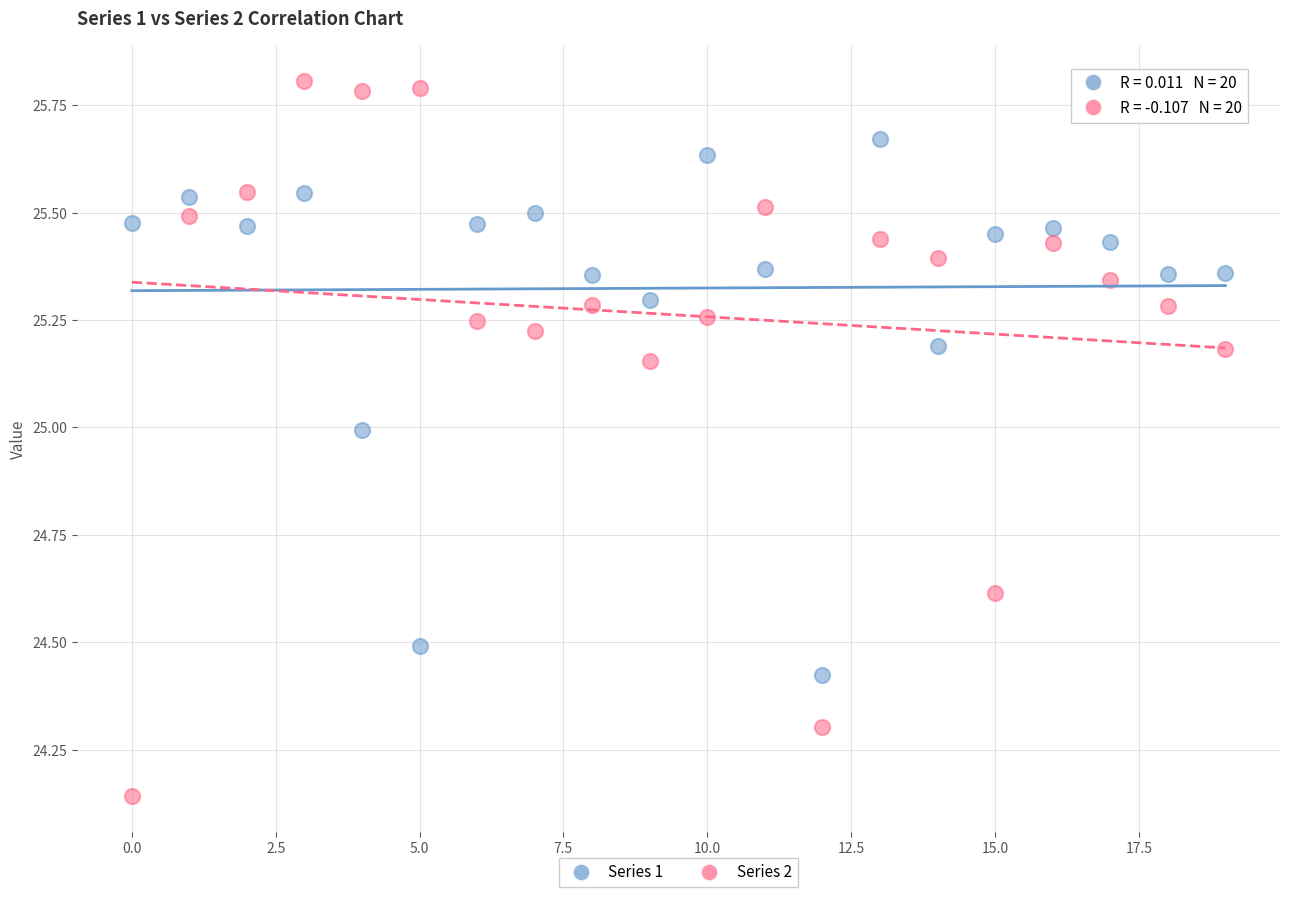

Which series has the largest Y range (max minus min)?

Series 2